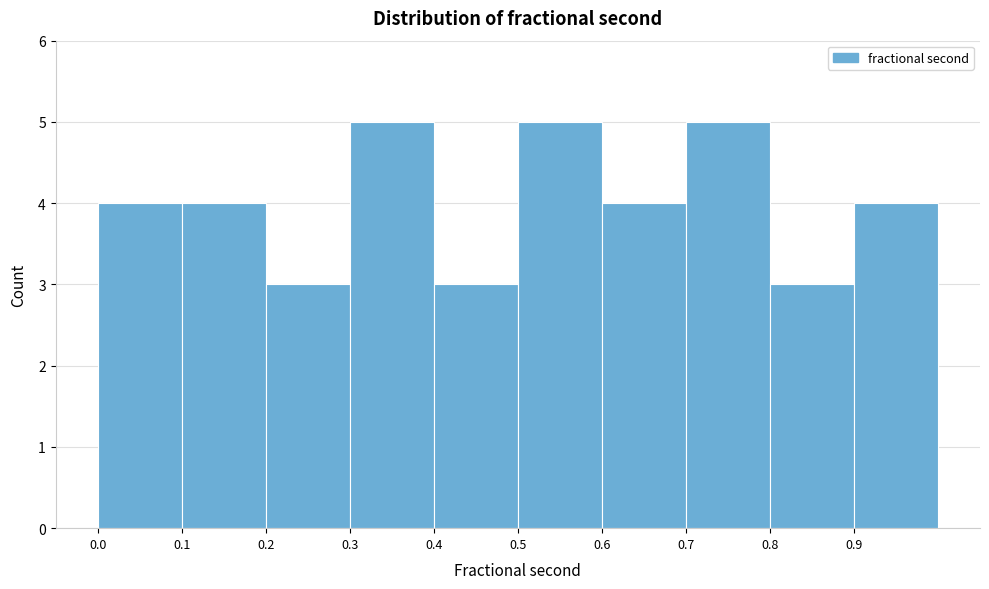

Reading left to right, list every bar in this chart as the range it spans on the x-axis followed by its height. The values are not printed on the chart, so give them approximately, as read against the axis.

0.0 to 0.1: 4
0.1 to 0.2: 4
0.2 to 0.3: 3
0.3 to 0.4: 5
0.4 to 0.5: 3
0.5 to 0.6: 5
0.6 to 0.7: 4
0.7 to 0.8: 5
0.8 to 0.9: 3
0.9 to 1.0: 4